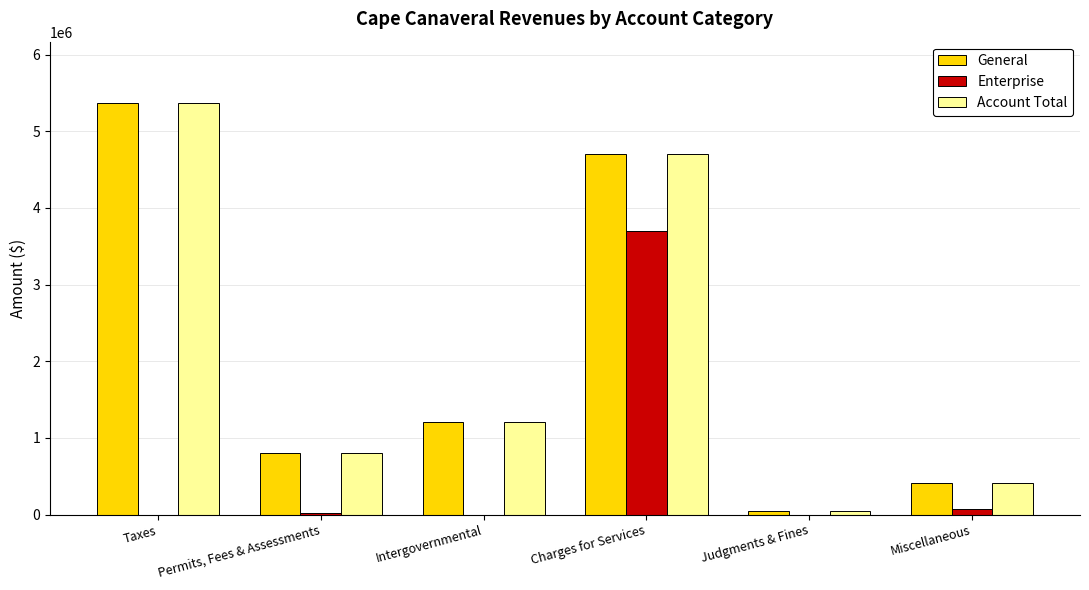

What is the average value of the General series?

2088322